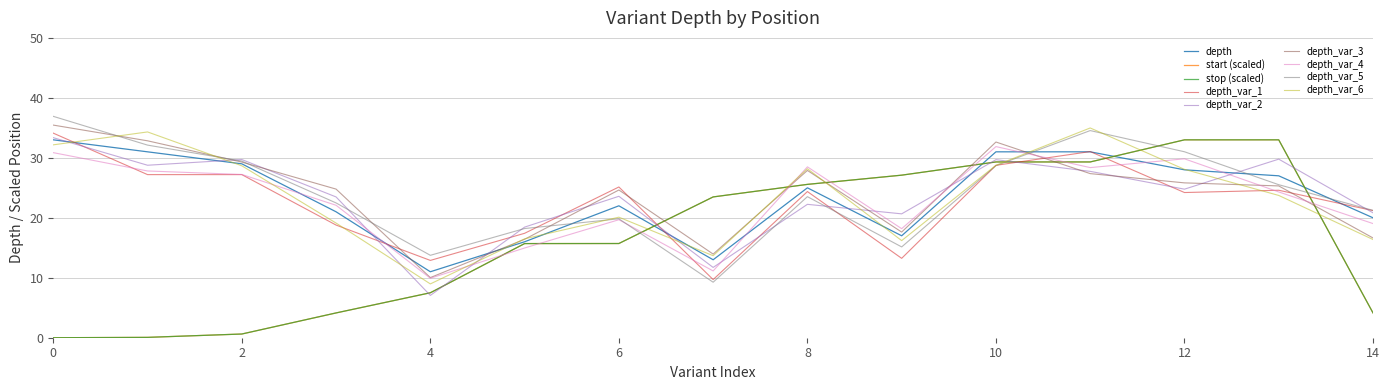

At how many categories does at least one series exceed 20?

13